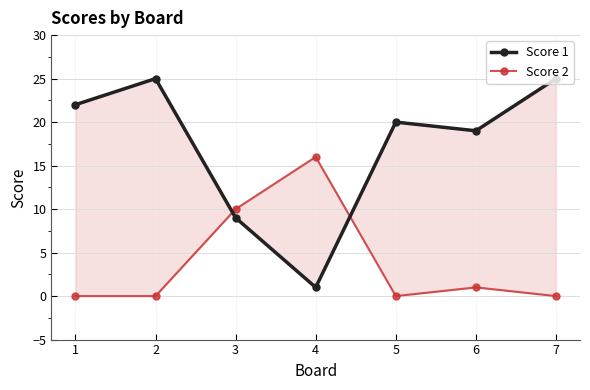

Reading left to right, list all the values displayed in this chart.

Score 1: 1=22	2=25	3=9	4=1	5=20	6=19	7=25
Score 2: 1=0	2=0	3=10	4=16	5=0	6=1	7=0